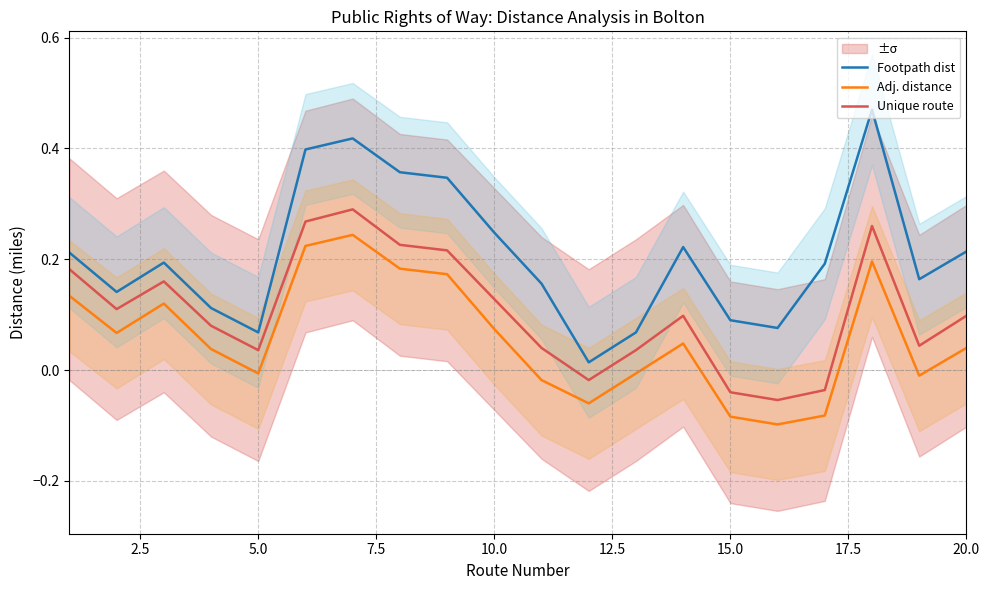

True or false: Footpath dist and Adj. distance cross at least once.

False